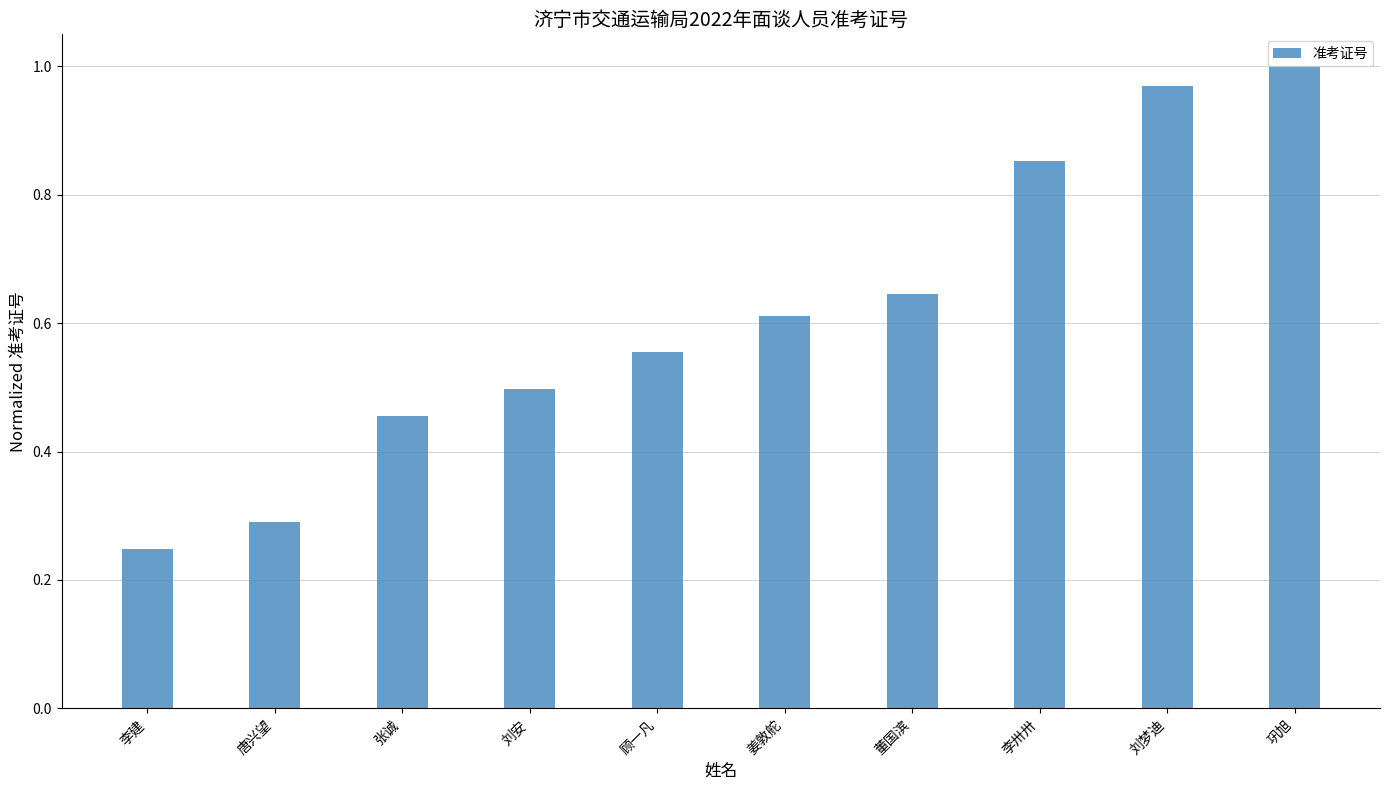

At which category does the chart reach its minimum across all series?

李建